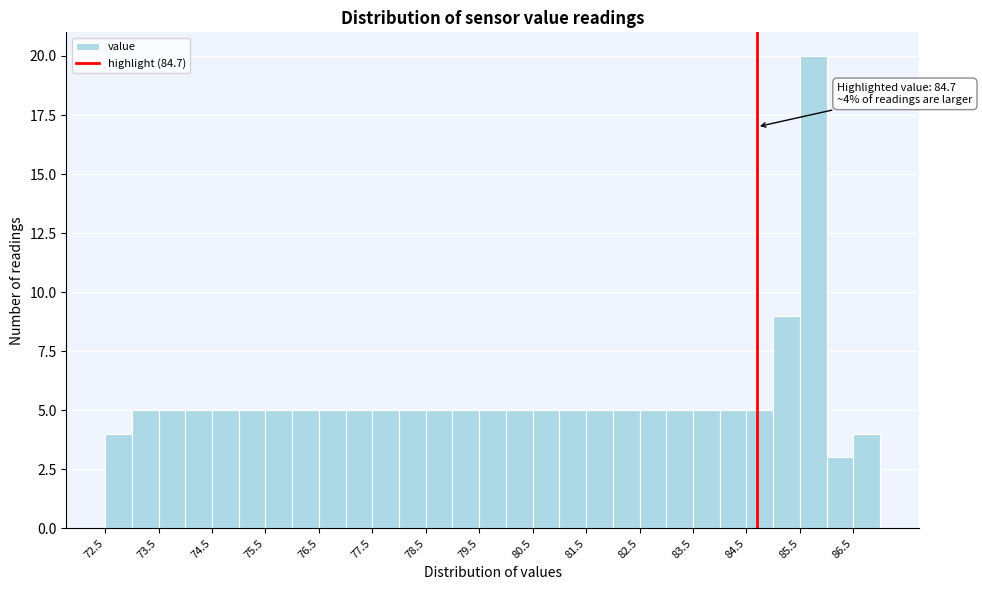

Over which range of the x-axis is the bar tallest?

85.5 to 86.0